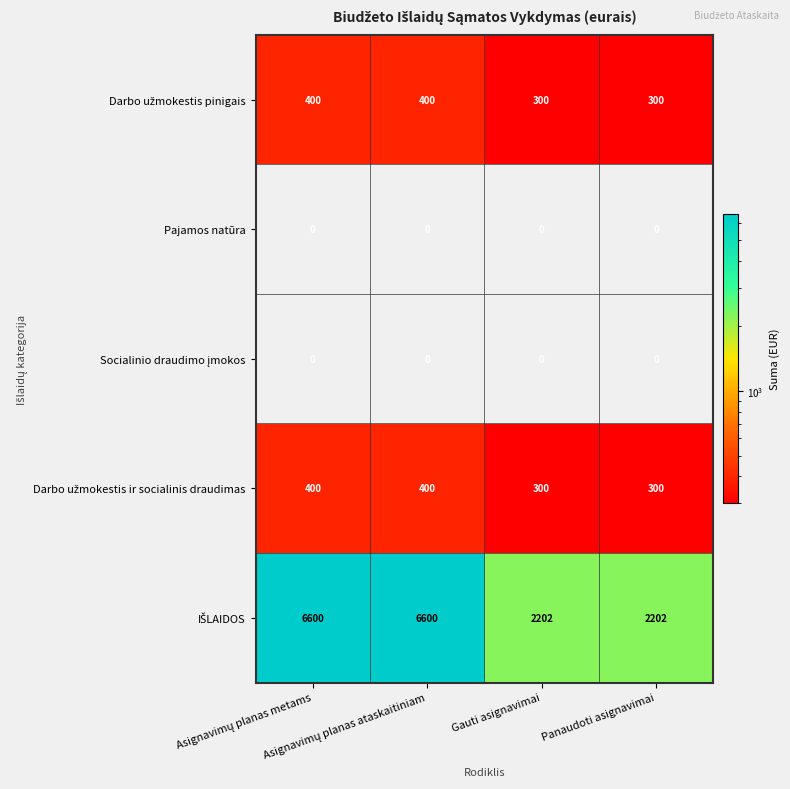

At how many categories does at least one series exceed 1511?

4